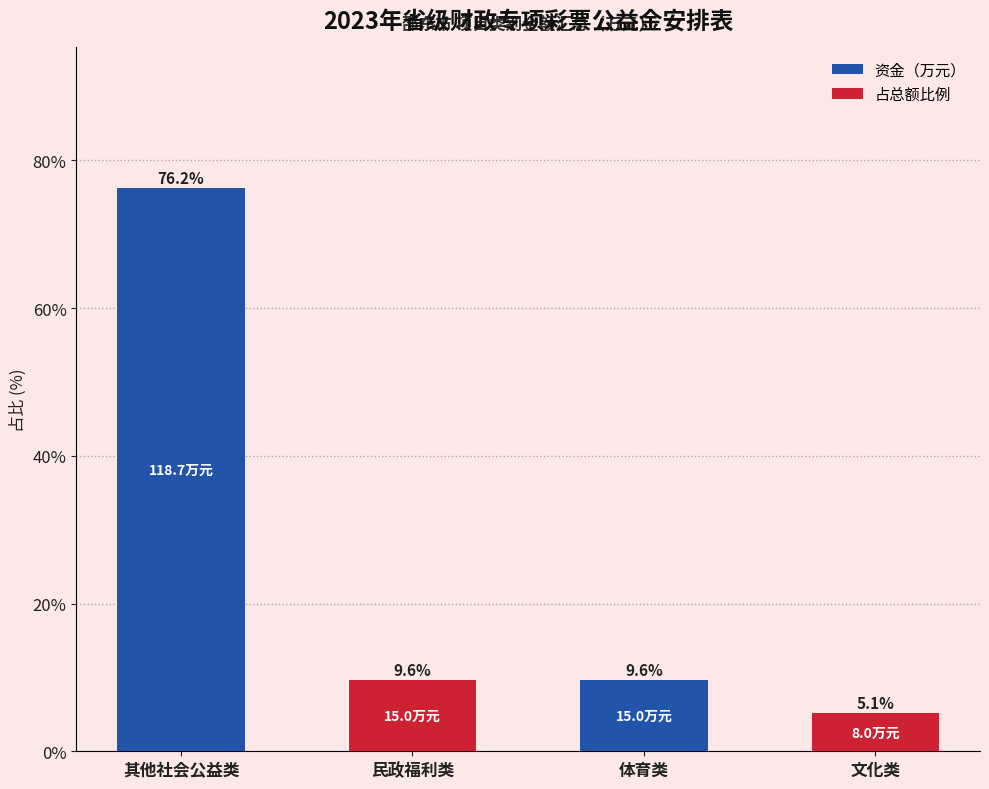

How many values exceed 9?

3